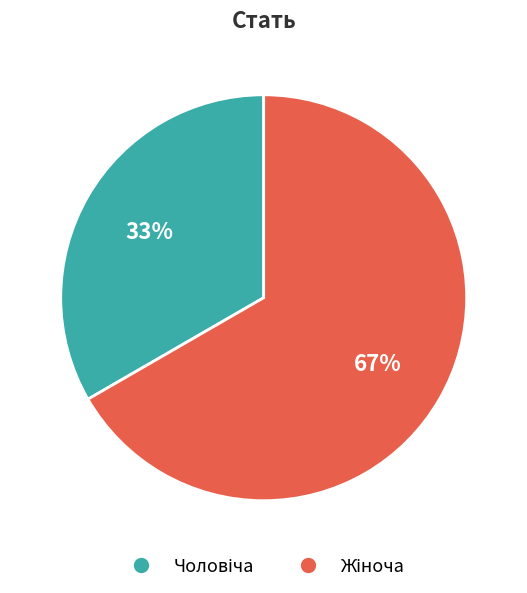

Is there any slice that represents more than half of the pie?

Yes